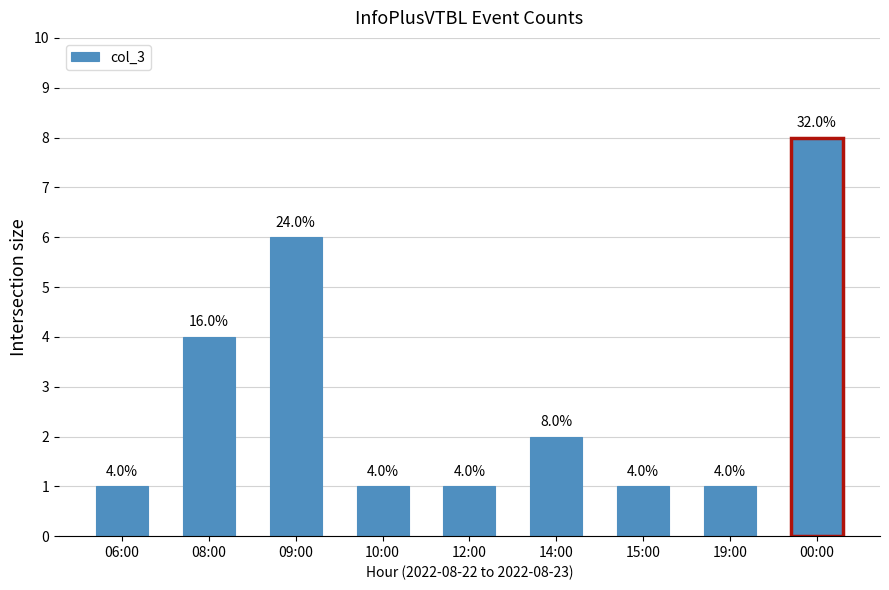

What is the sum of all values?

25